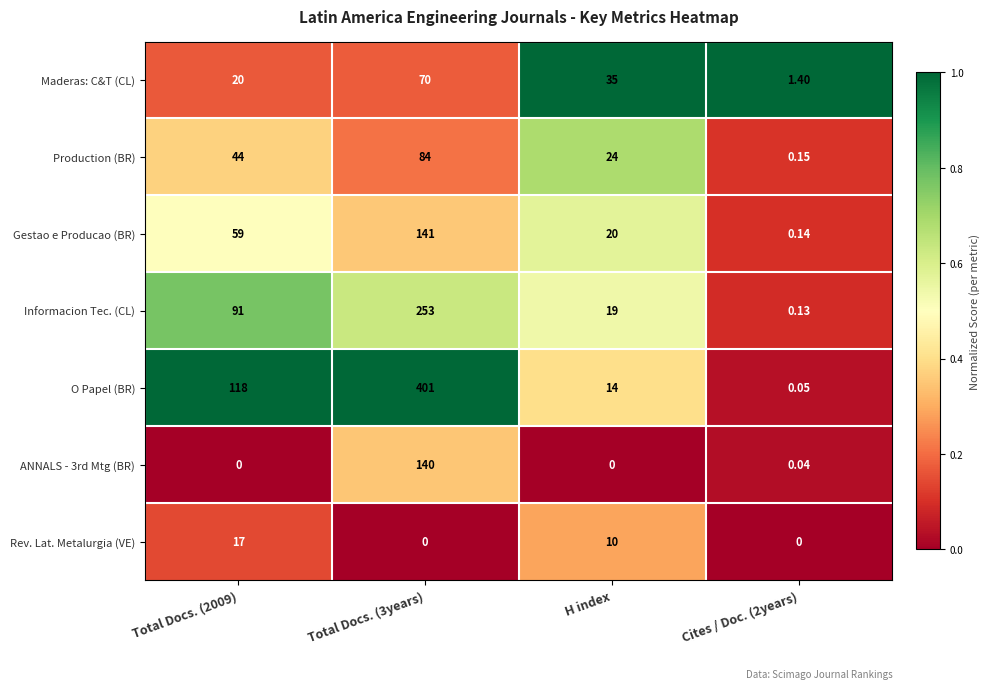

Is the value of ANNALS - 3rd Mtg (BR) at Total Docs. (3years) greater than the value of O Papel (BR) at Total Docs. (3years)?

No